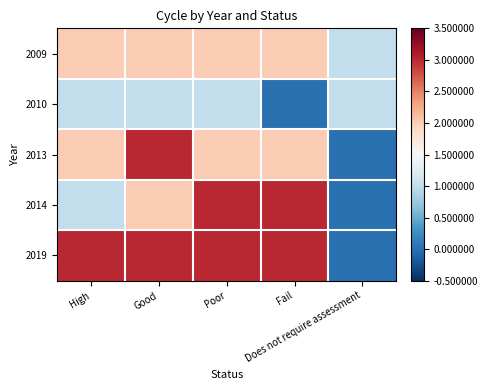

Between Good and Fail, which is larger?

Good